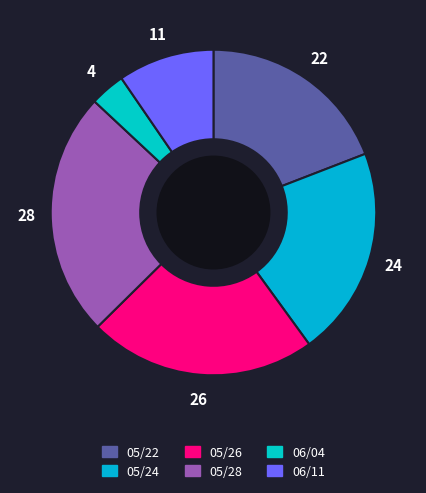

How many slices are in this pie chart?

6